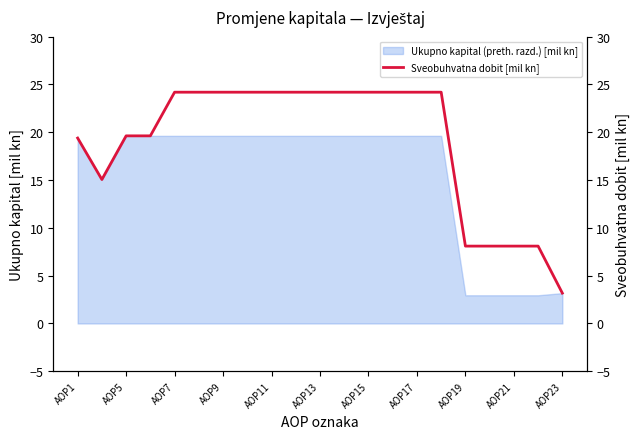

Does the chart have visible grid lines?

No